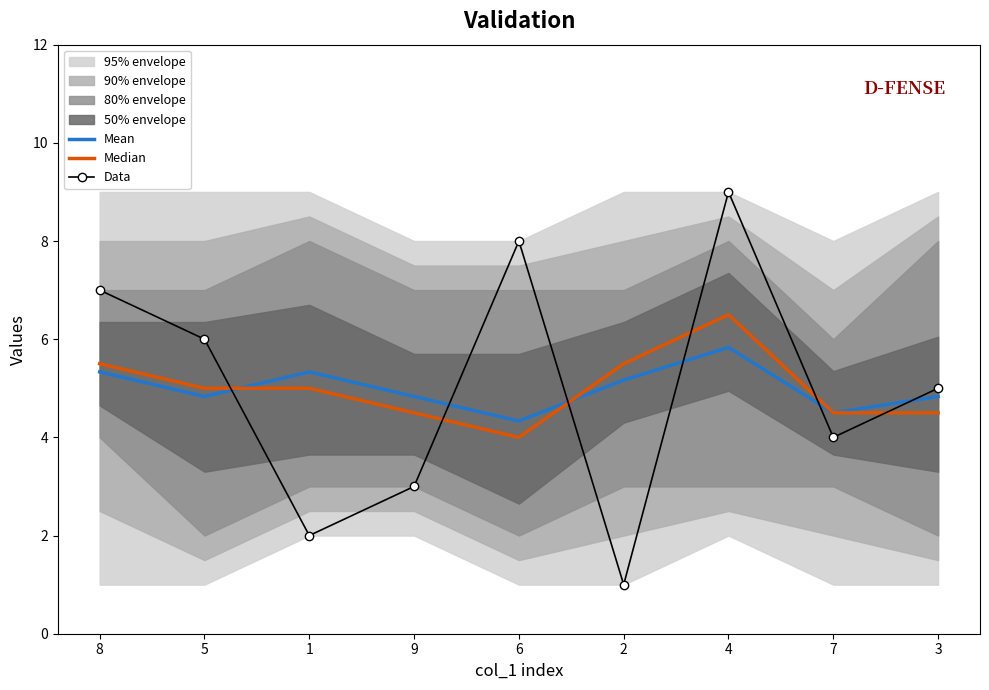

How many intersections are there between Mean and Data?

6